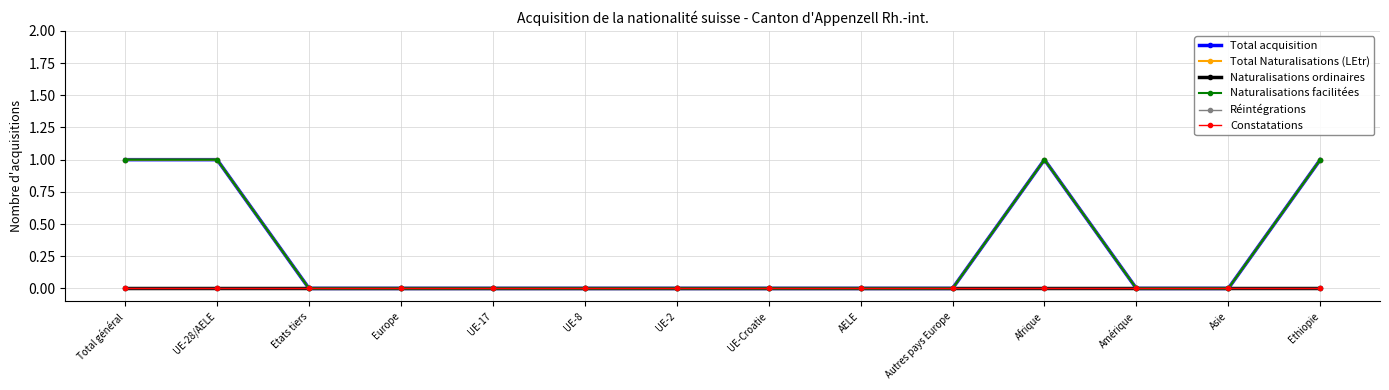

True or false: Total Naturalisations (LEtr) and Naturalisations ordinaires intersect in this chart.

False